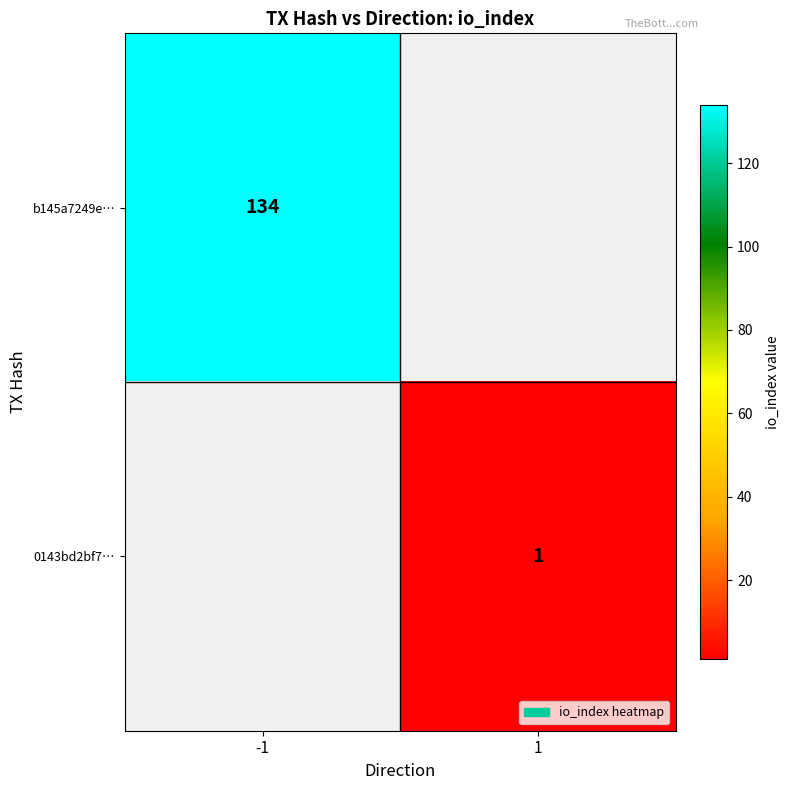

How many categories are shown in the chart?

2